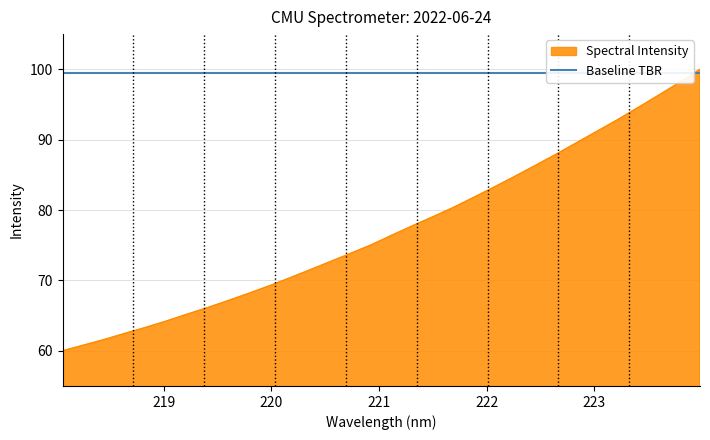

What is the value of the 18th point from the left?

77.8